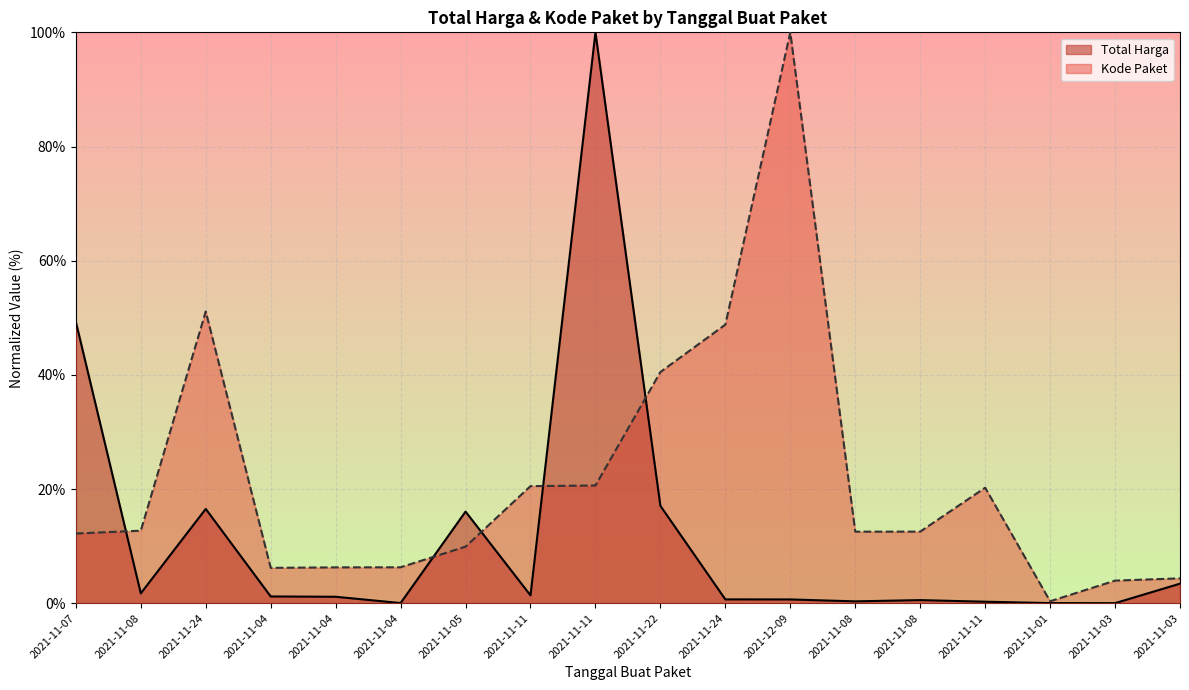

Is the value of Kode Paket at 2021-11-08 greater than the value of Total Harga at 2021-11-24?

No